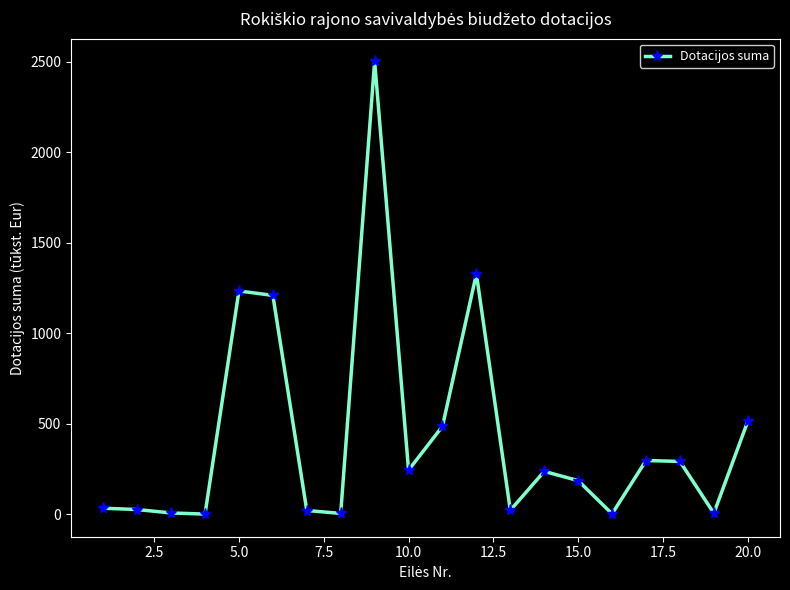

What is the minimum value shown in the chart?

0.5